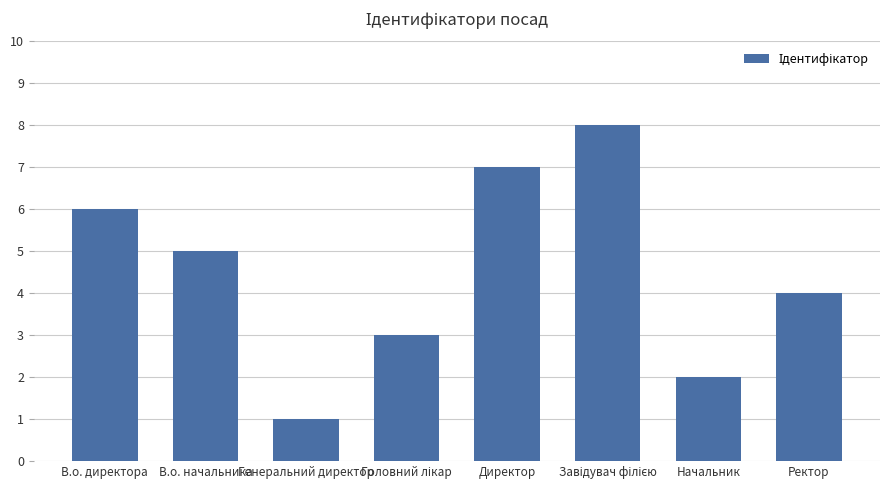

Reading left to right, what are all the values shown in this chart?

6	5	1	3	7	8	2	4